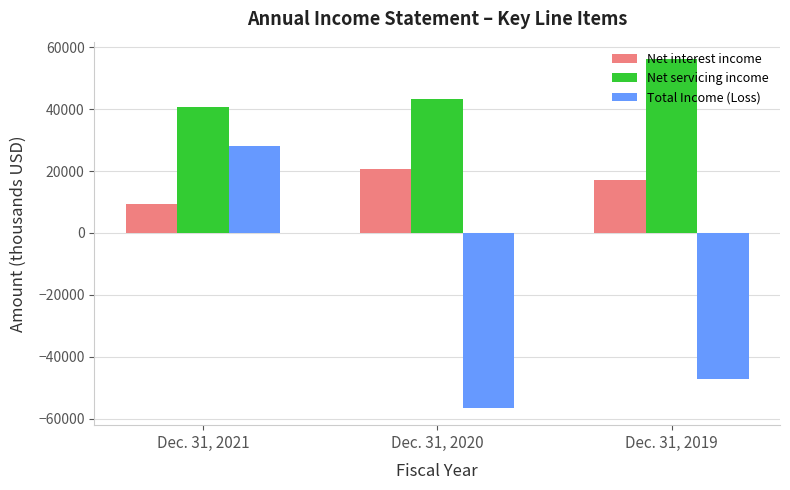

How many categories are shown in the chart?

3